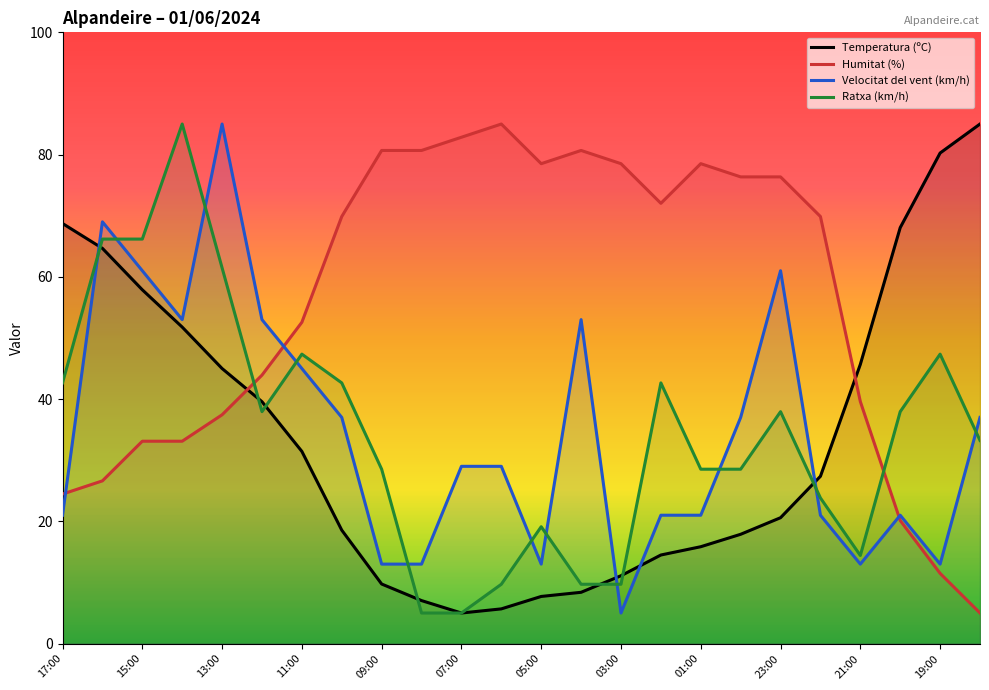

At how many categories does at least one series exceed 67?

20